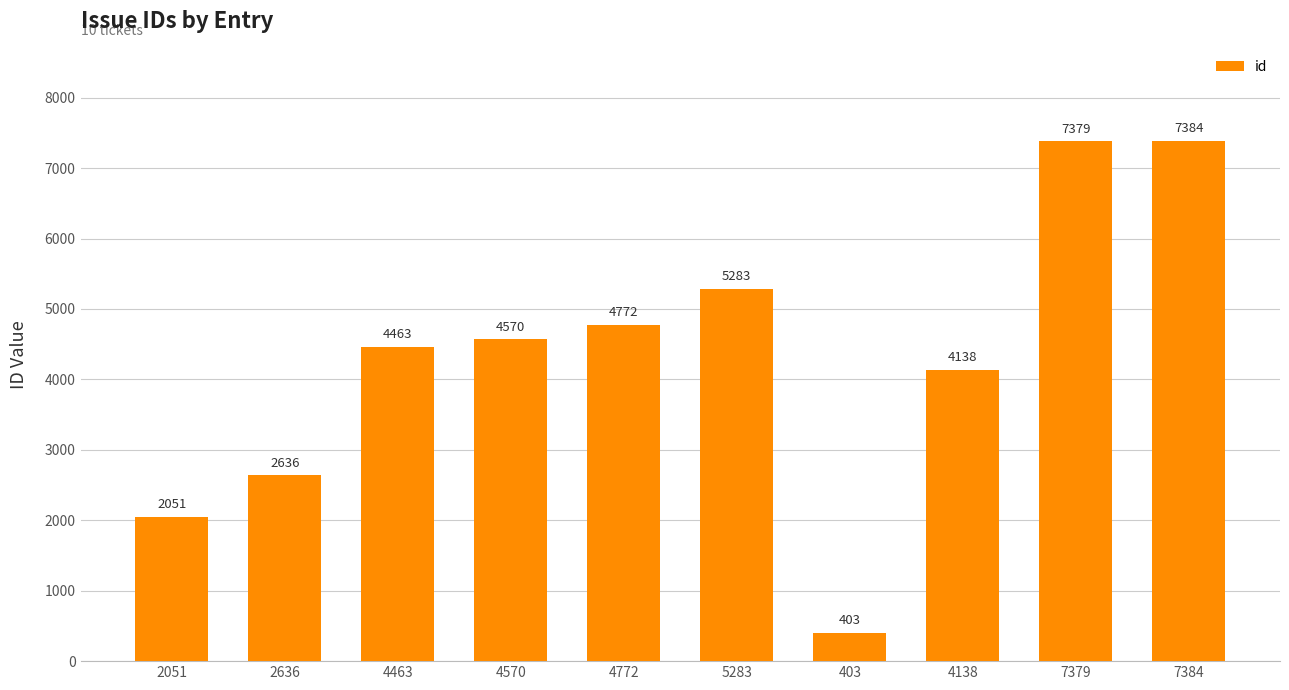

What is the ratio of the value at 2051 to the value at 4138?

0.5